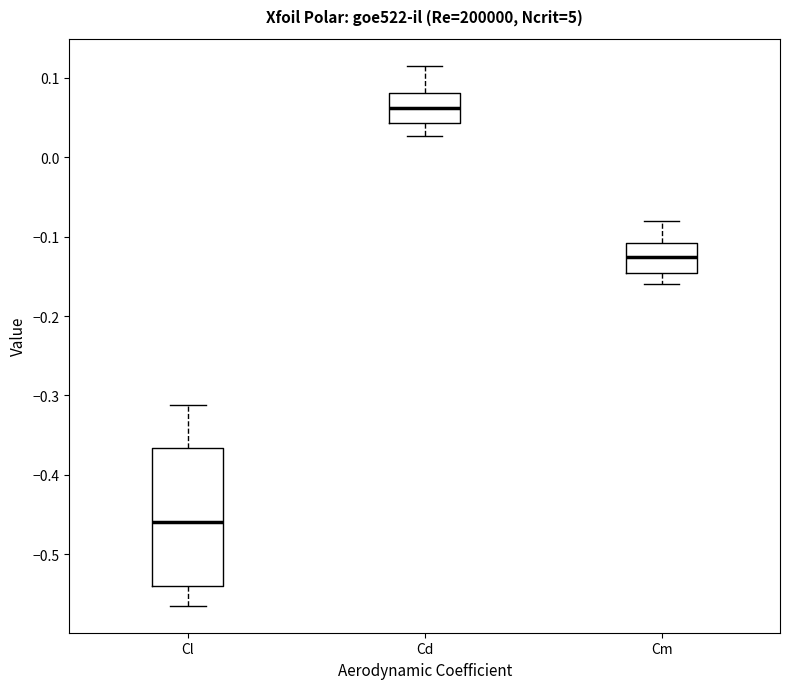

Where does the lower whisker of the box for Cd end on the y-axis? The values are not printed on the chart, so give them approximately, as read against the axis.

0.03